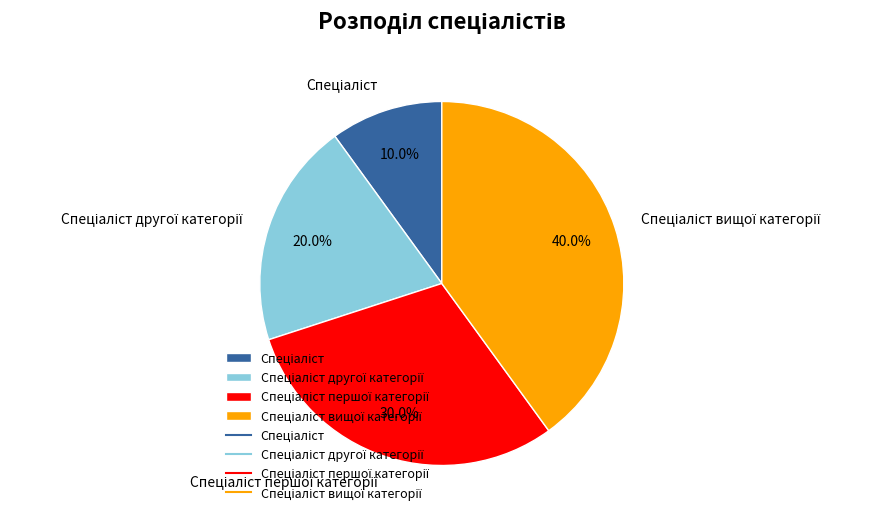

Is there a majority slice in this chart?

No